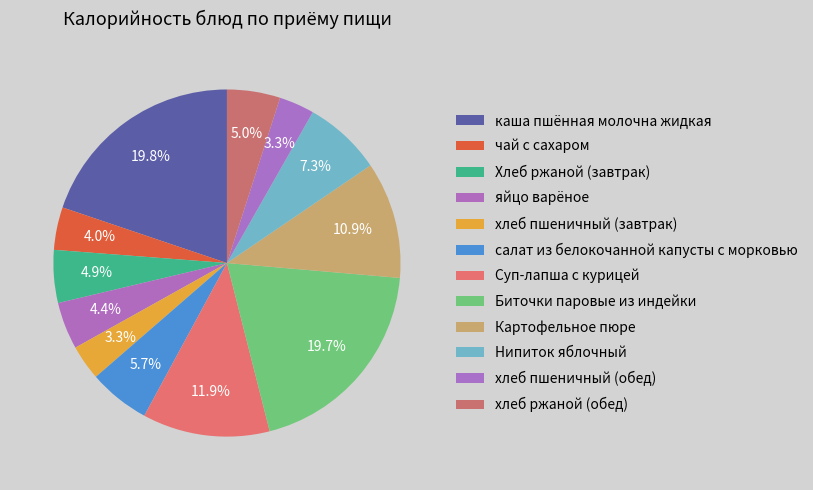

What is the change in value from Хлеб ржаной (завтрак) to Суп-лапша с курицей?

+99.5